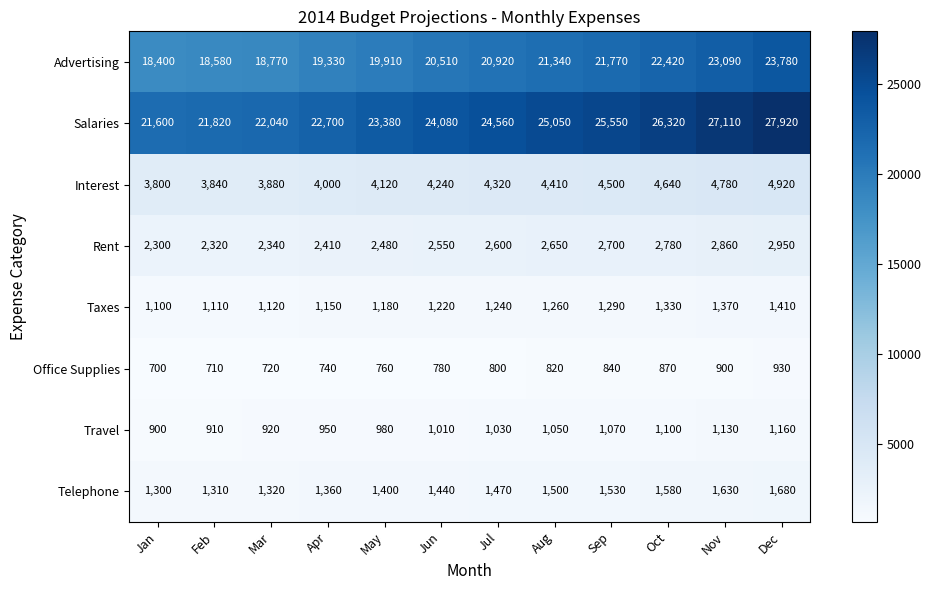

Rank the categories by Telephone value from lowest to highest.

Jan, Feb, Mar, Apr, May, Jun, Jul, Aug, Sep, Oct, Nov, Dec